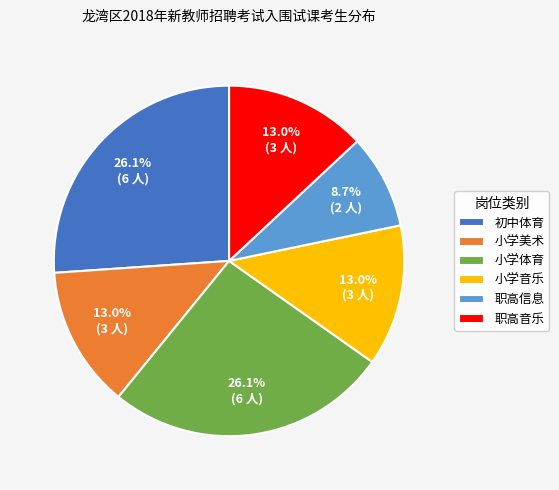

Between 初中体育 and 职高音乐, which is larger?

初中体育